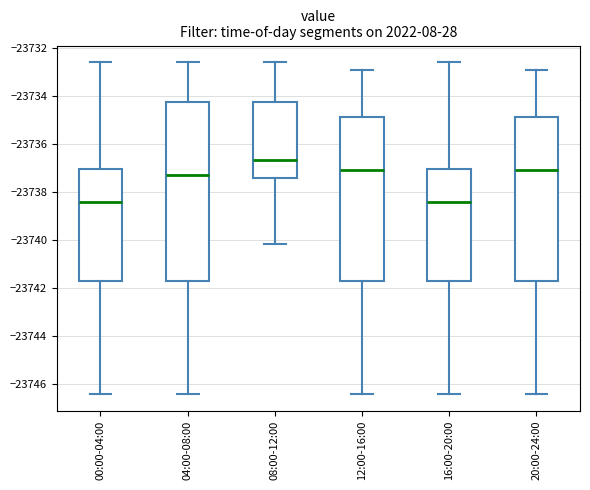

Which box has the highest median line?

08:00-12:00